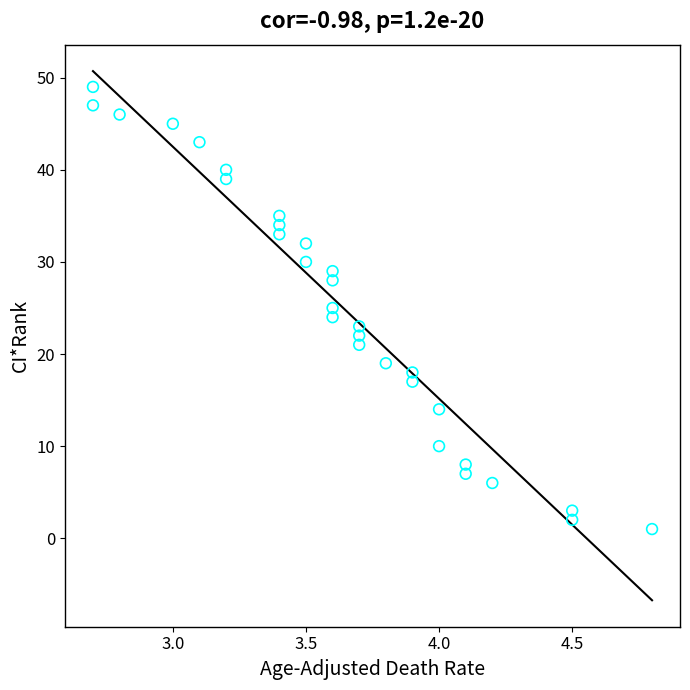

What is the range of Y values (max minus min)?

48